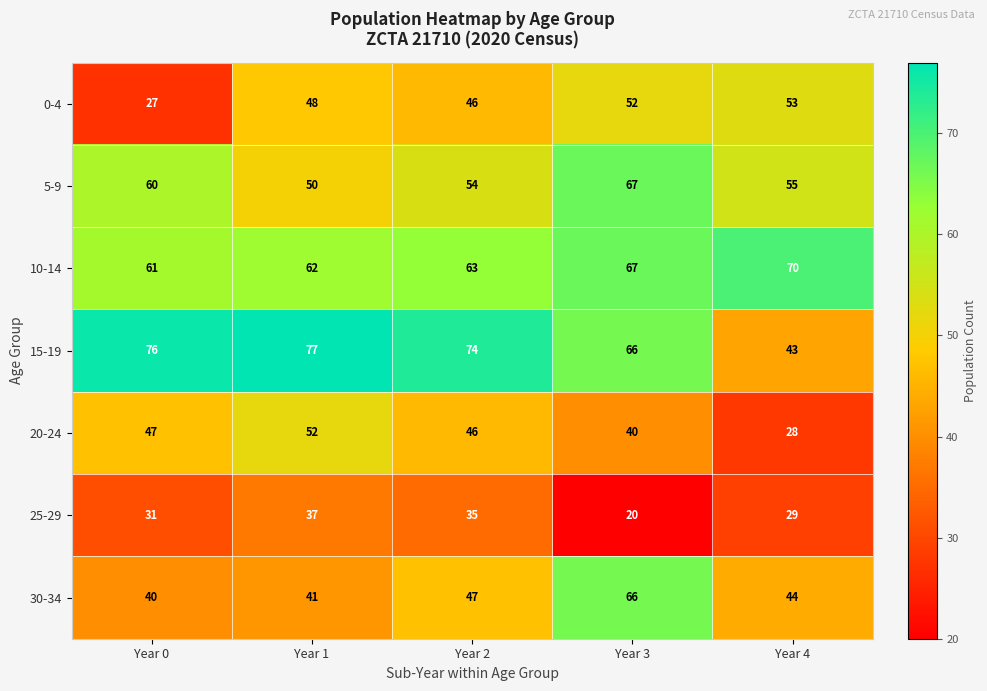

At which label is 15-19 closest to 60?

Year 3